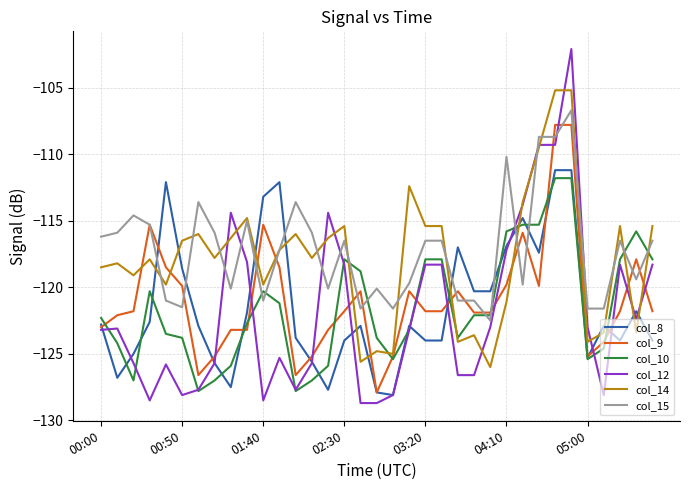

How many times do col_15 and col_8 cross each other?

8